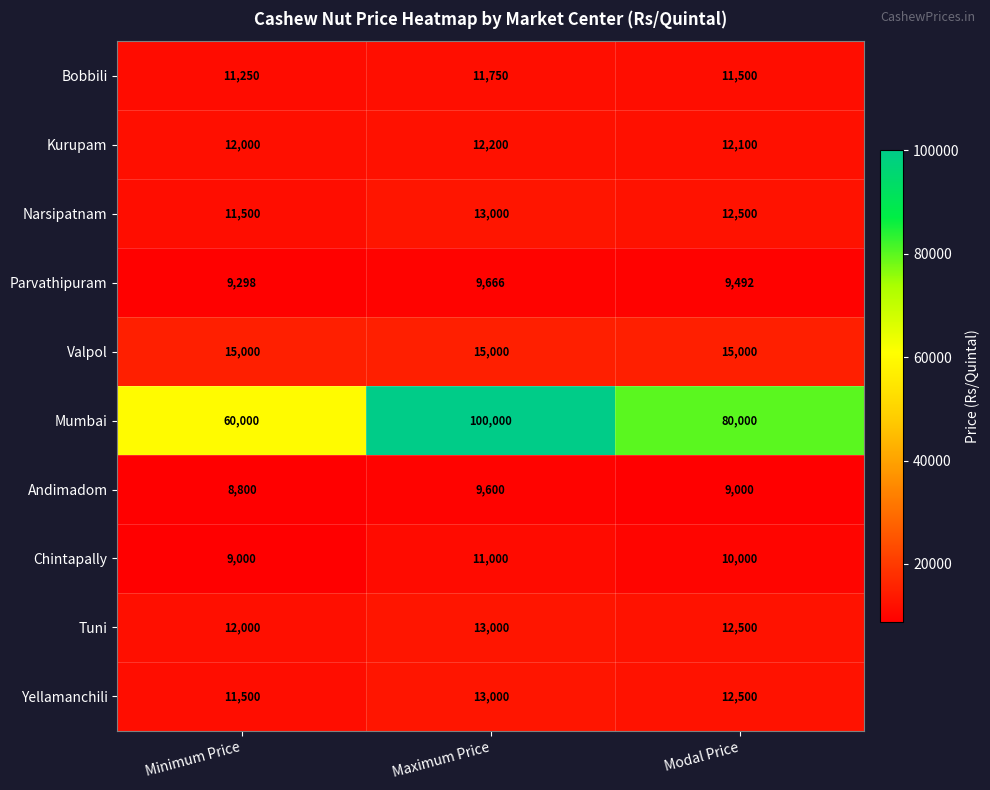

How many categories are shown in the chart?

3